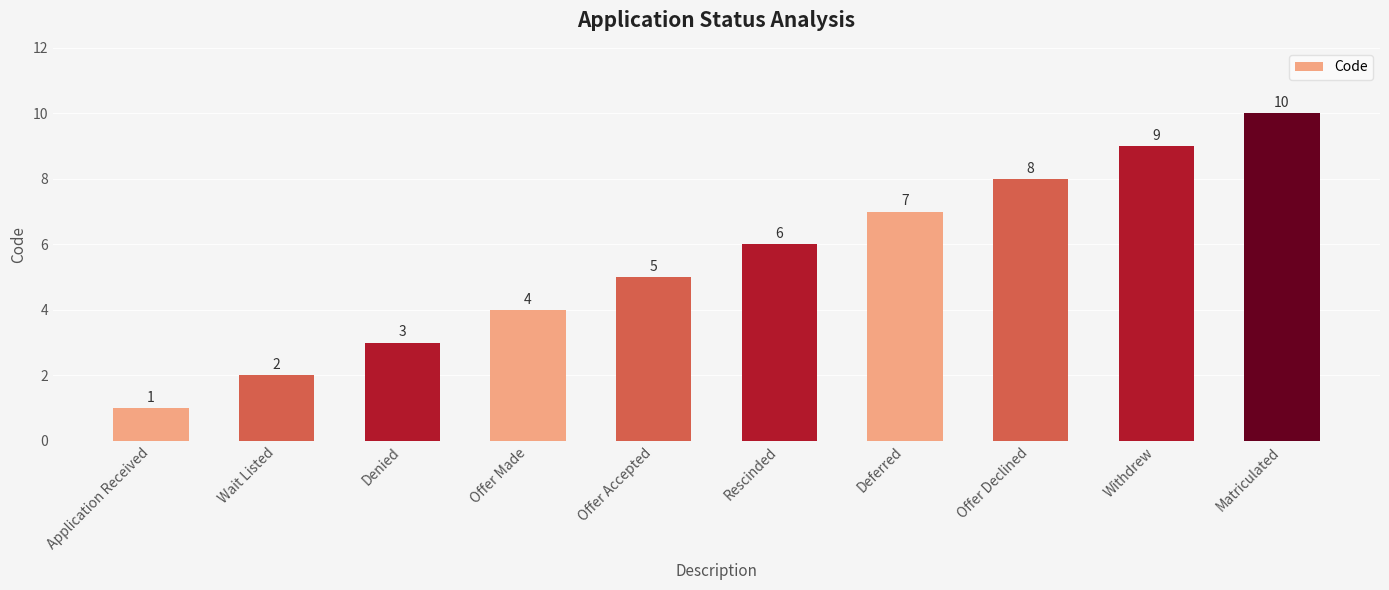

Reading left to right, what are all the values shown in this chart?

Application Received=1	Wait Listed=2	Denied=3	Offer Made=4	Offer Accepted=5	Rescinded=6	Deferred=7	Offer Declined=8	Withdrew=9	Matriculated=10